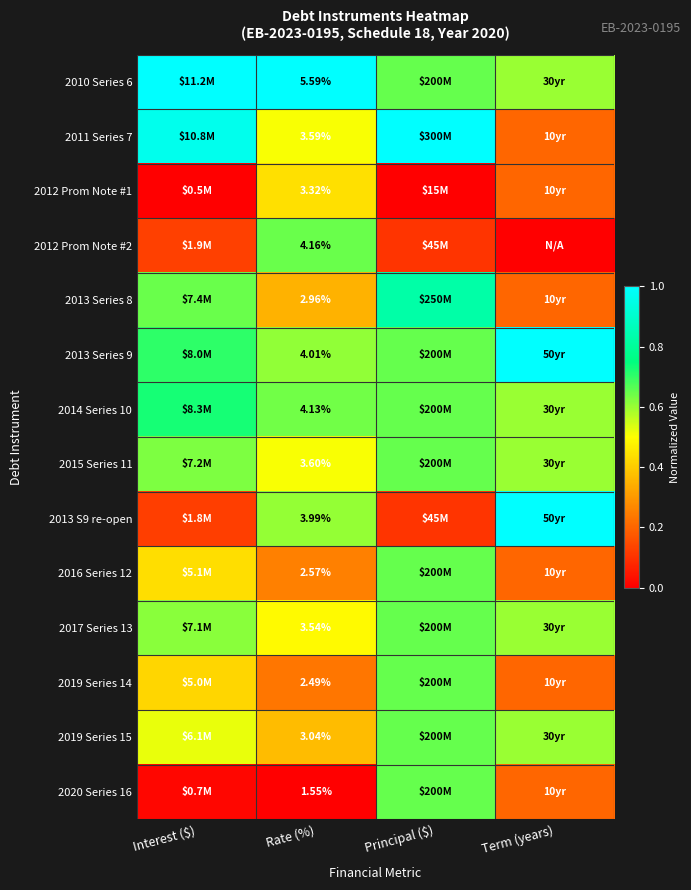

The 2014 Series 10 series shows 0.6 at Rate (%). True or false?

True